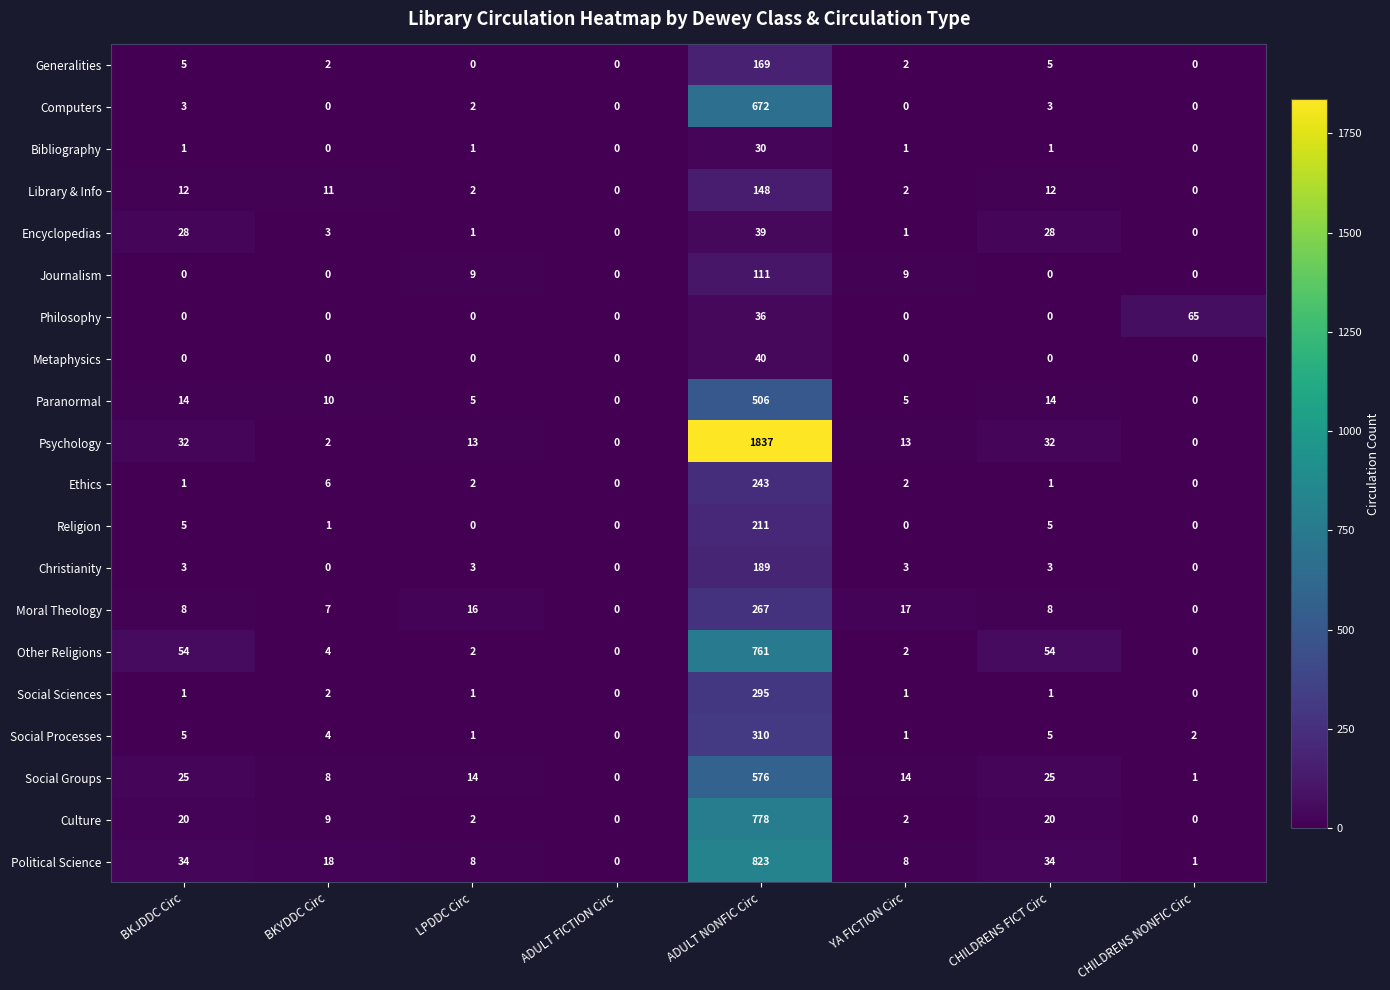

True or false: Moral Theology has a value of 16 at LPDDC Circ.

True